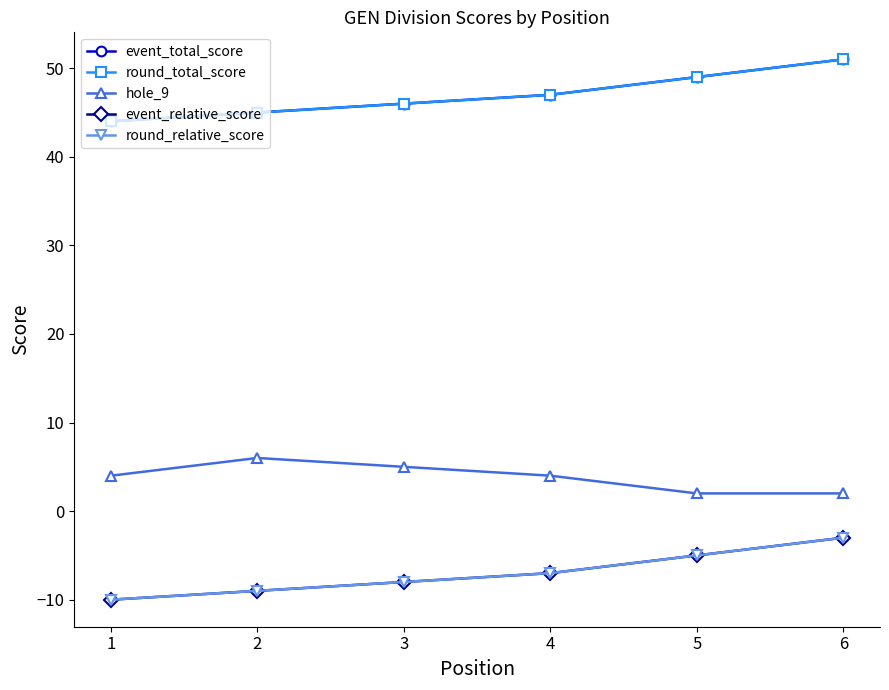

At which label does round_total_score first exceed 47?

5